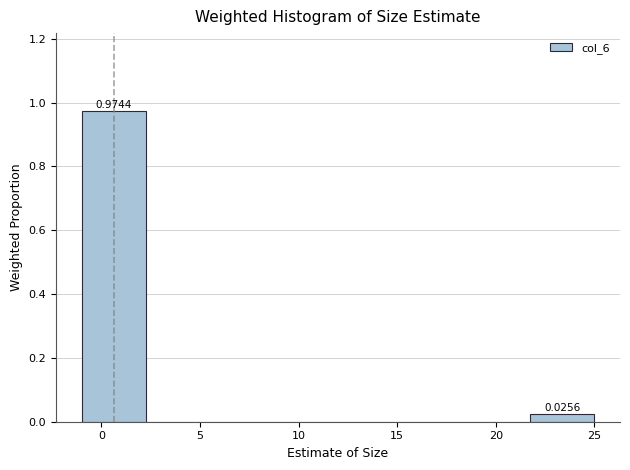

Over which range of the x-axis is the bar tallest?

-1.00 to 2.25